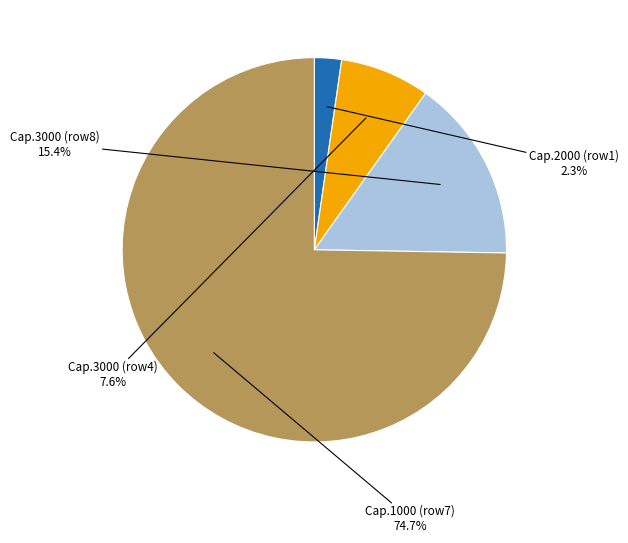

Rank the categories by value from lowest to highest.

Cap.2000 (row1), Cap.3000 (row4), Cap.3000 (row8), Cap.1000 (row7)